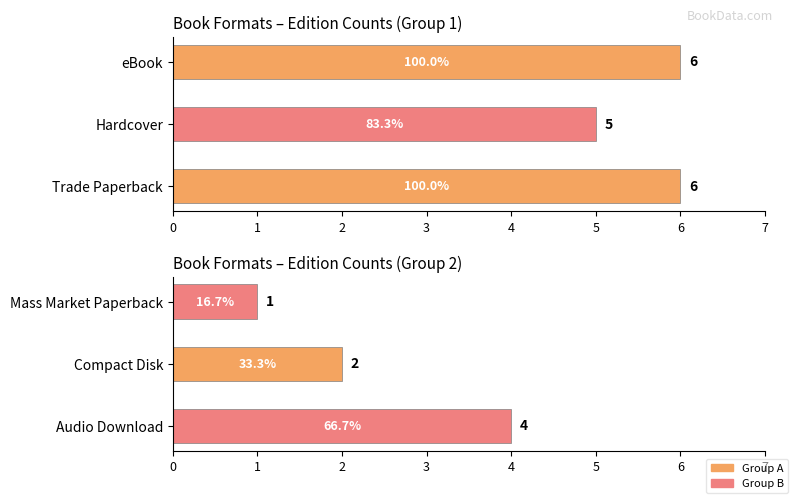

The Format count (bot) series shows 0 at Mass Market Paperback. True or false?

False